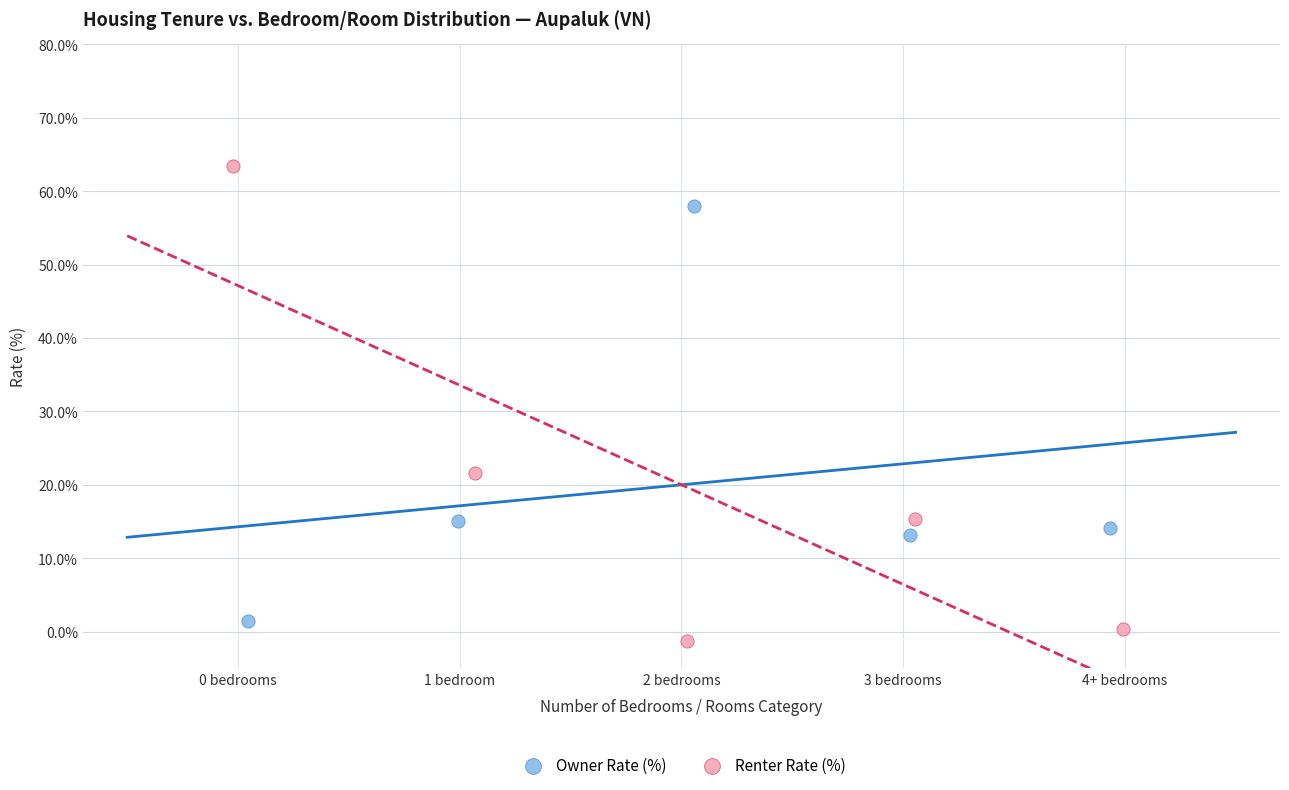

Which series reaches the maximum Y coordinate?

Renter Rate (%)